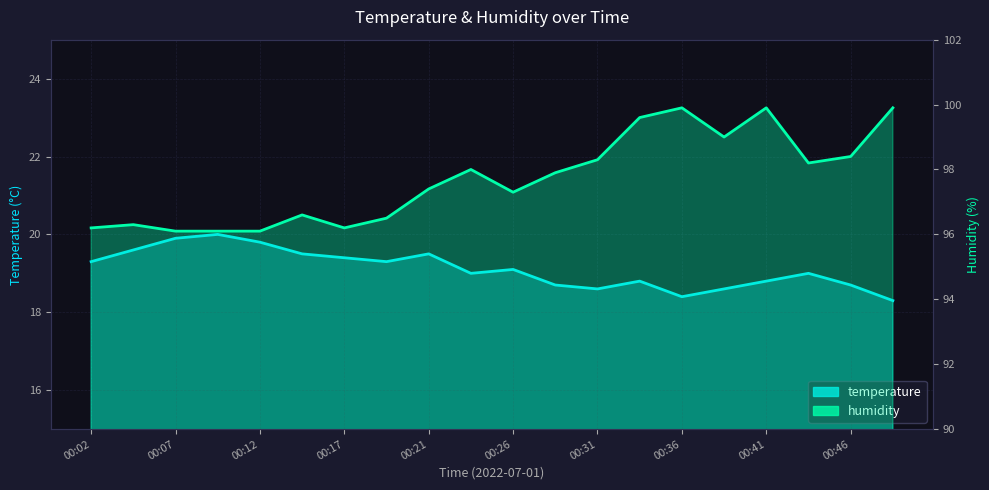

True or false: humidity and temperature intersect in this chart.

False